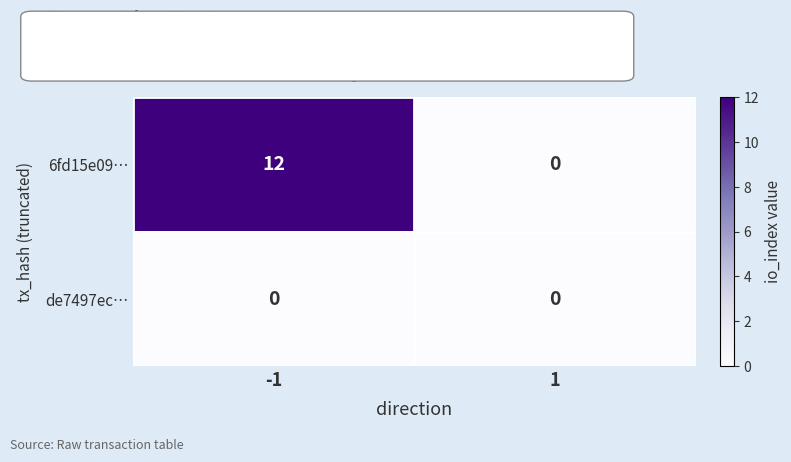

Which series has the largest total across all categories?

6fd15e09…